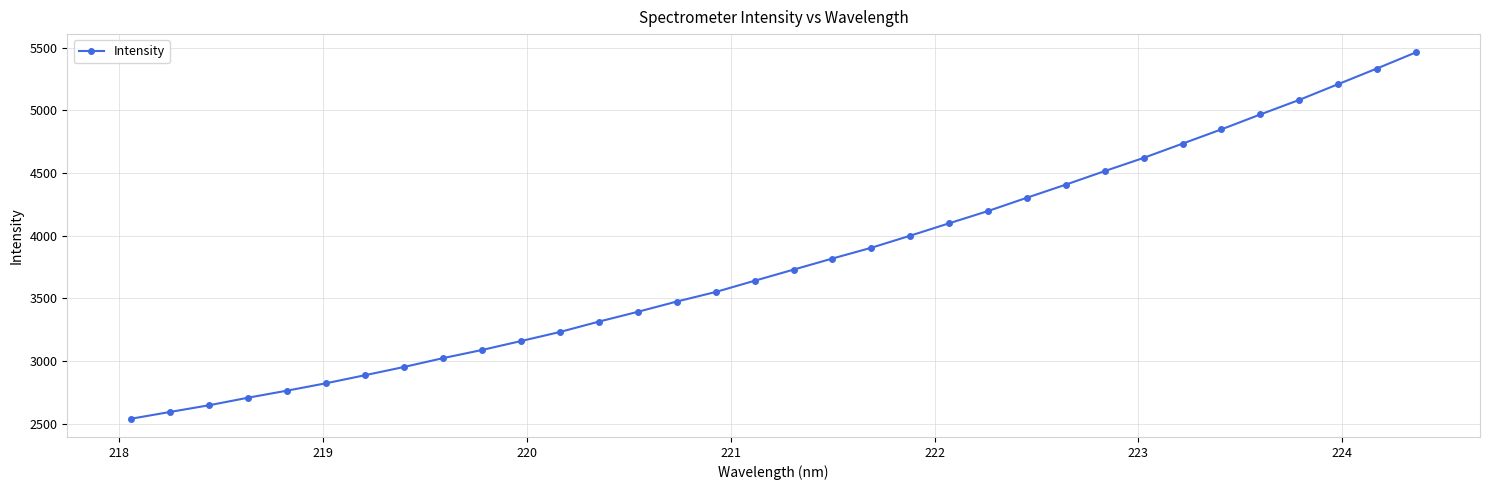

What is the difference between the maximum and minimum values?

2921.4